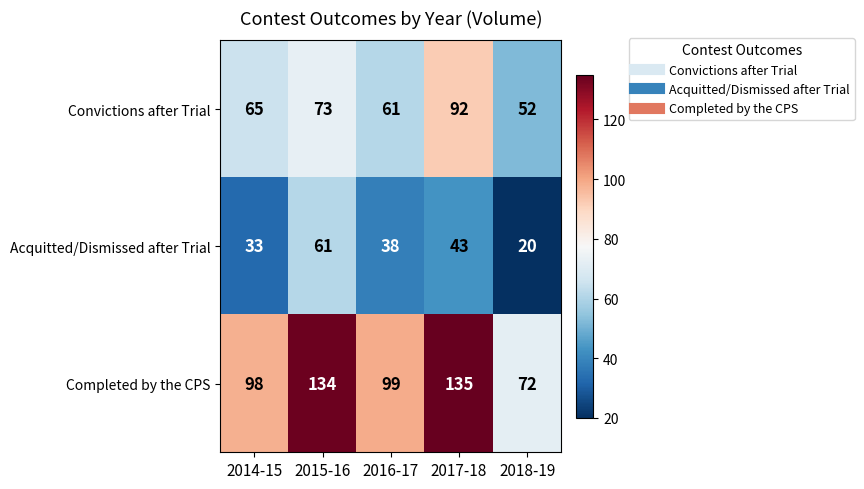

How many categories are shown in the chart?

5